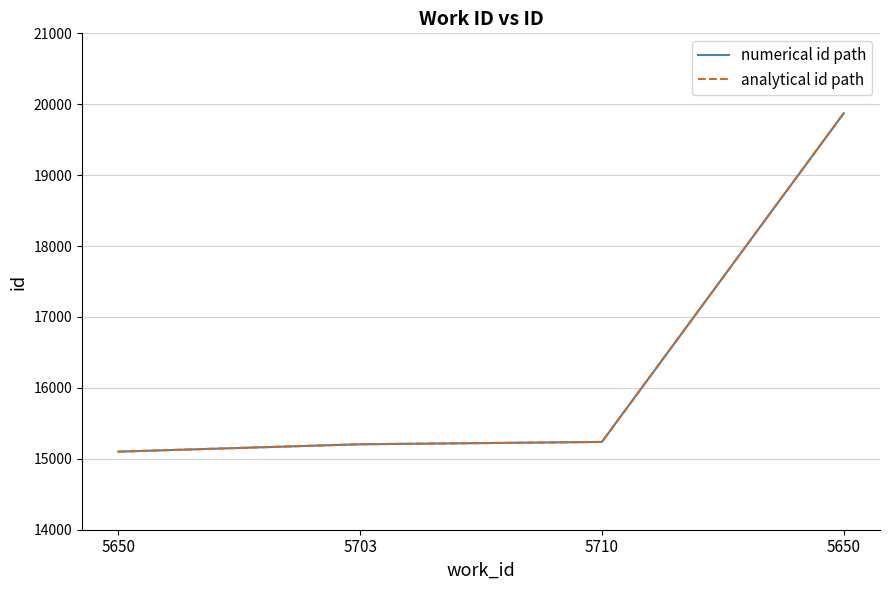

Does the chart display data point markers on the line(s)?

No